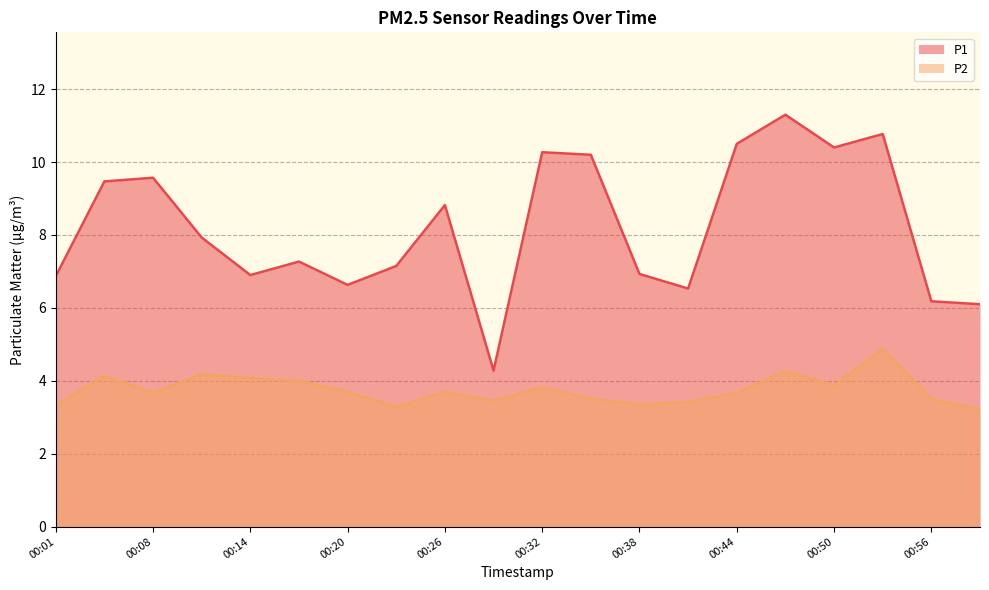

How many data points in P1 are above 7?

12